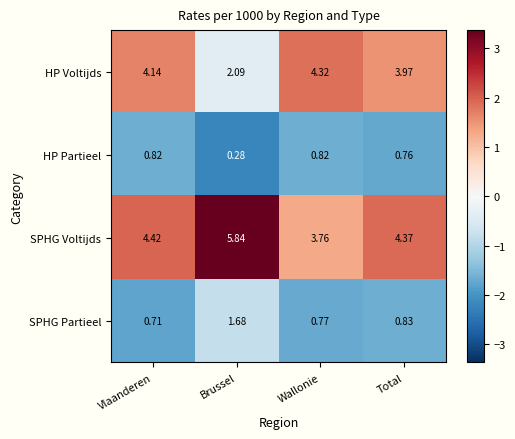

Rank the series at Vlaanderen from highest to lowest value.

SPHG Voltijds, HP Voltijds, HP Partieel, SPHG Partieel